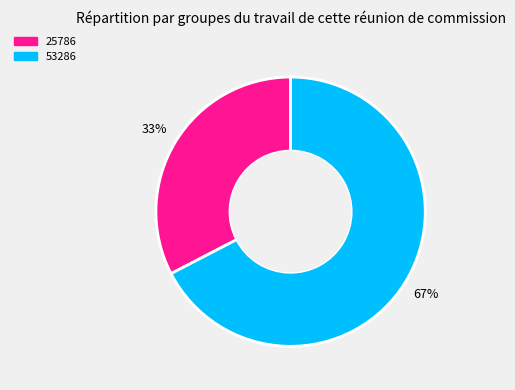

To the nearest percent, what is the average slice percentage?

50%